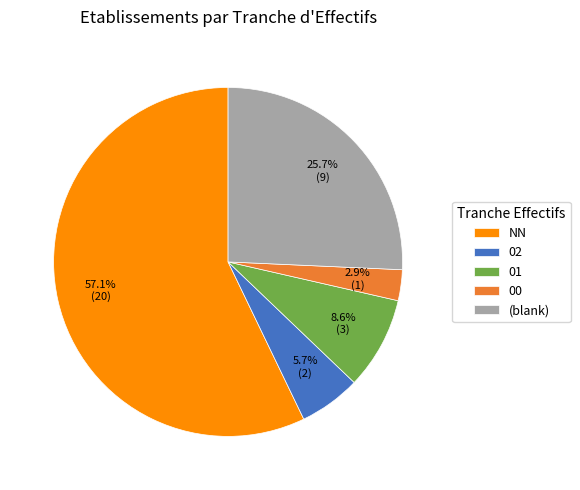

Between NN and 01, which is larger?

NN